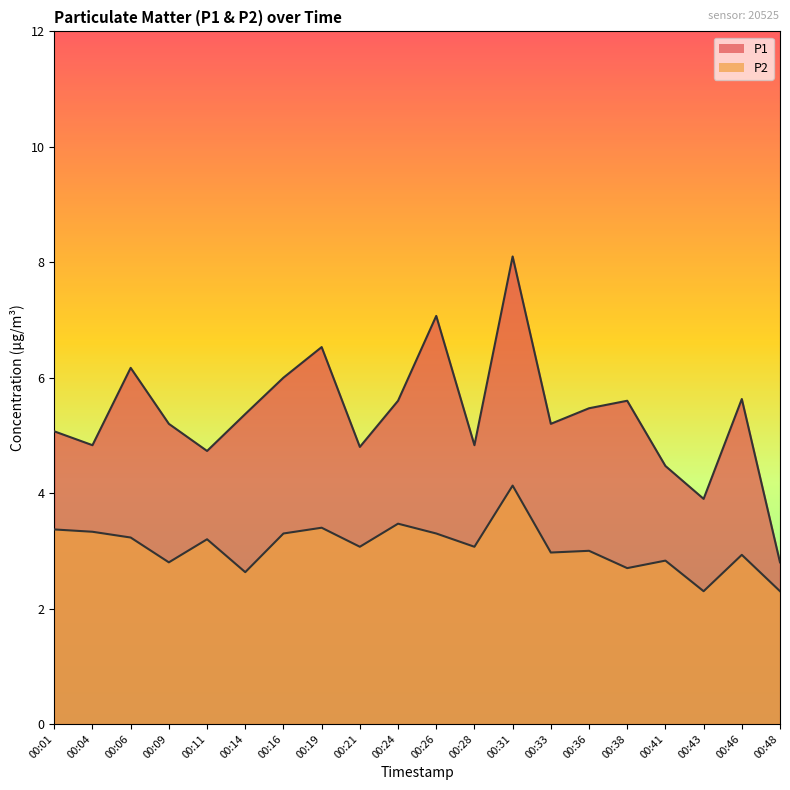

What is the difference between the P2 values at 00:16 and 00:01?

0.1